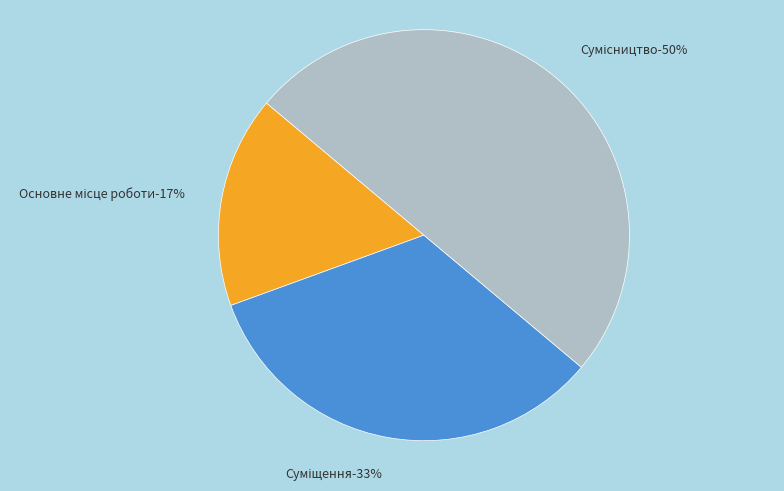

How many slices are in this pie chart?

3